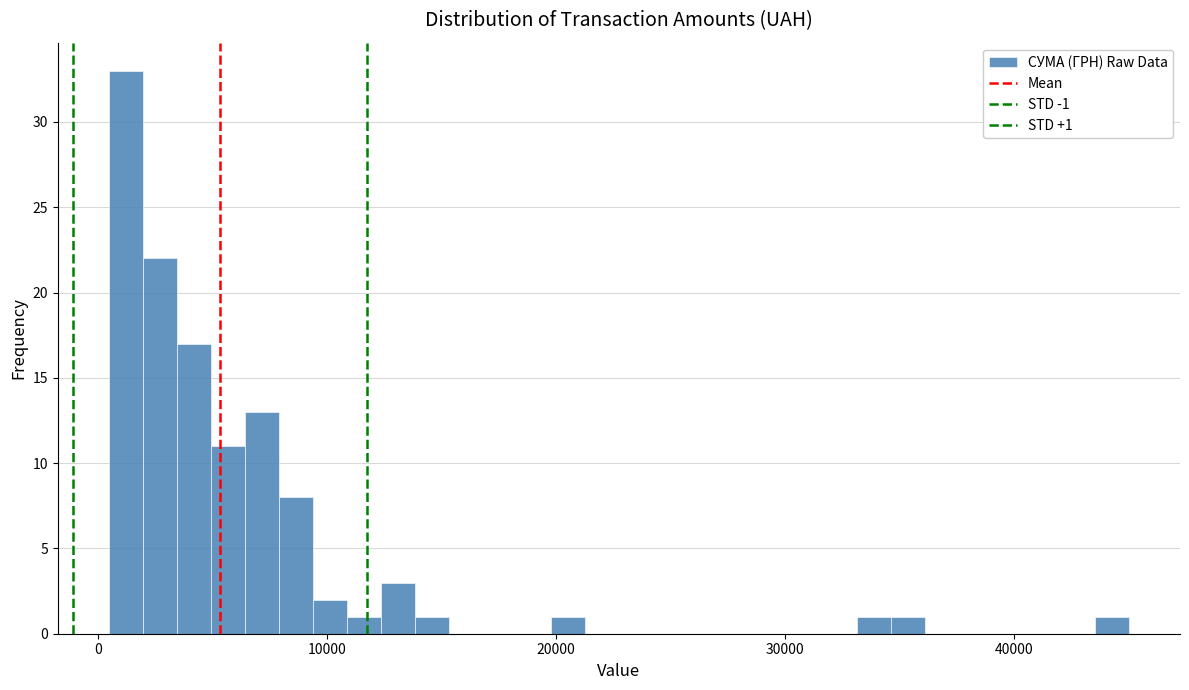

Read against the x-axis, roughly where is the centre of the tallest bar?

1000